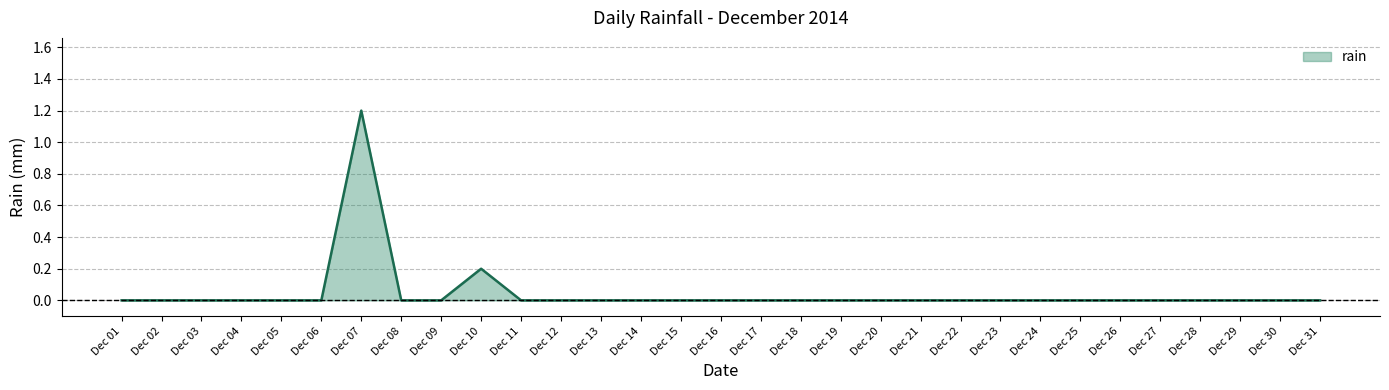

Which category has the highest value across all series?

Dec 07